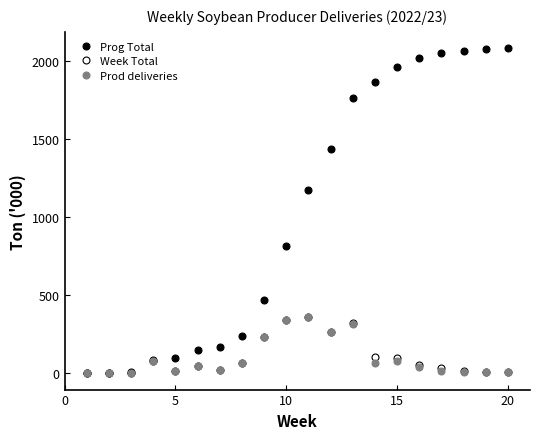

Does the chart have visible grid lines?

No